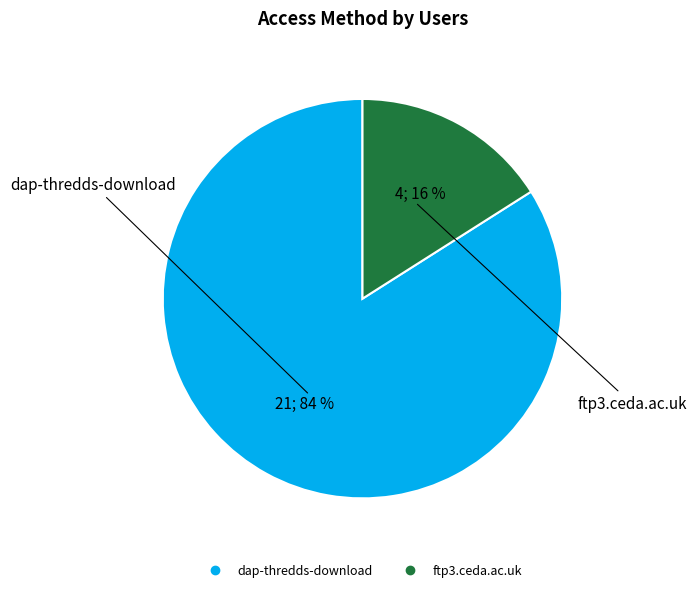

Rank the categories by value from lowest to highest.

ftp3.ceda.ac.uk, dap-thredds-download